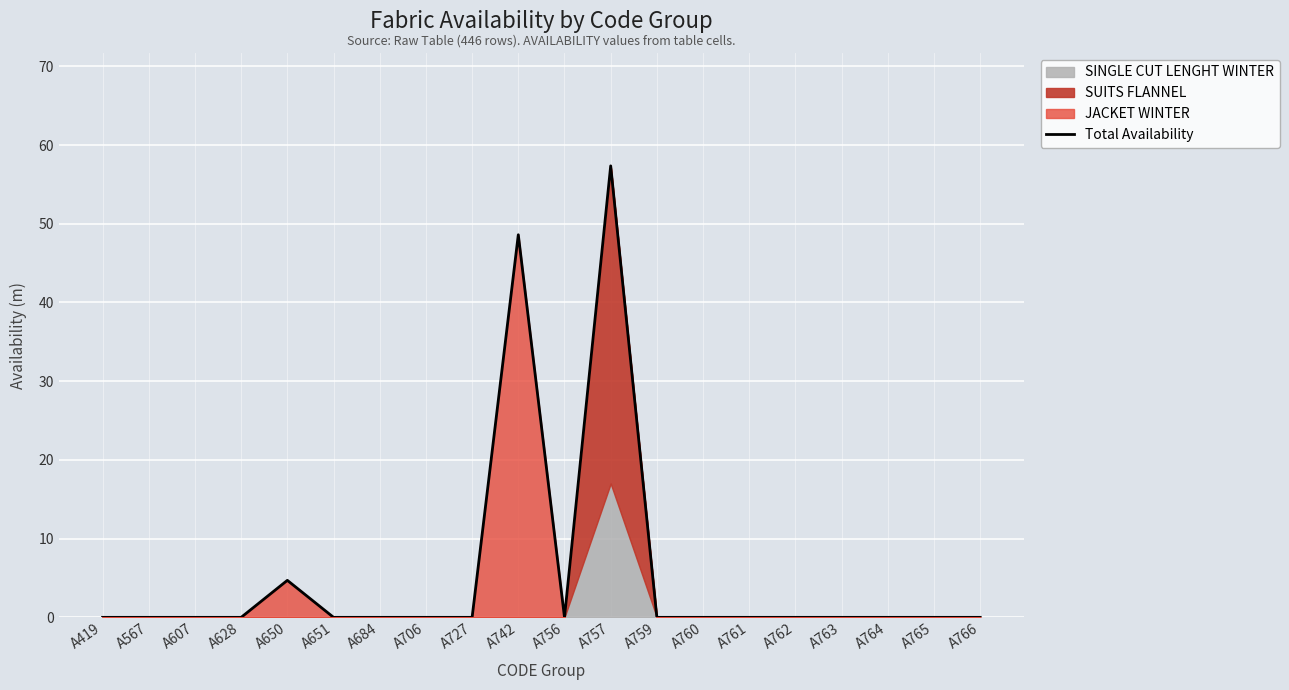

Rank the categories by value from lowest to highest.

A419, A567, A607, A628, A651, A684, A706, A727, A756, A759, A760, A761, A762, A763, A764, A765, A766, A650, A742, A757